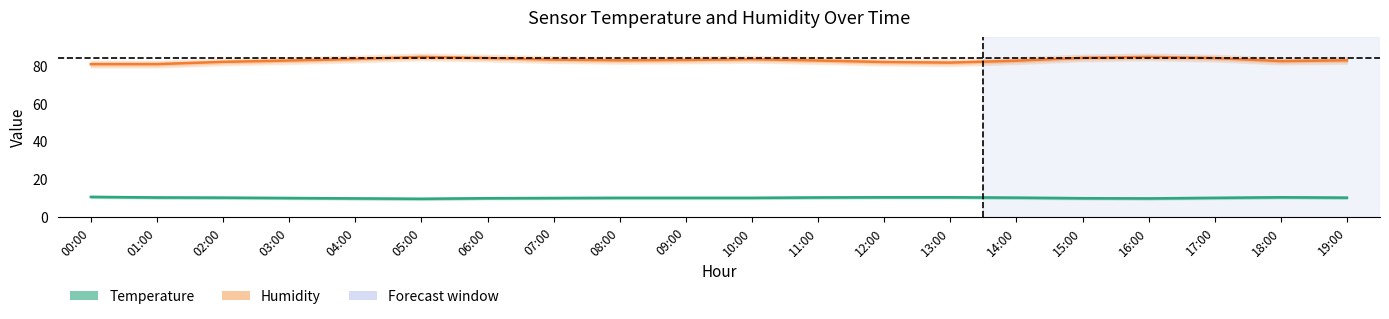

What is the sum of all Humidity (%) values?

1659.5